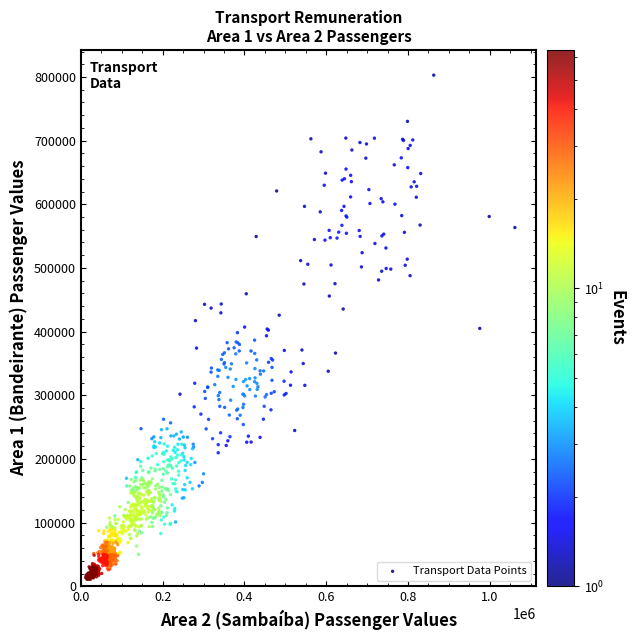

What is the range of X values (max minus min)?

1049733.1